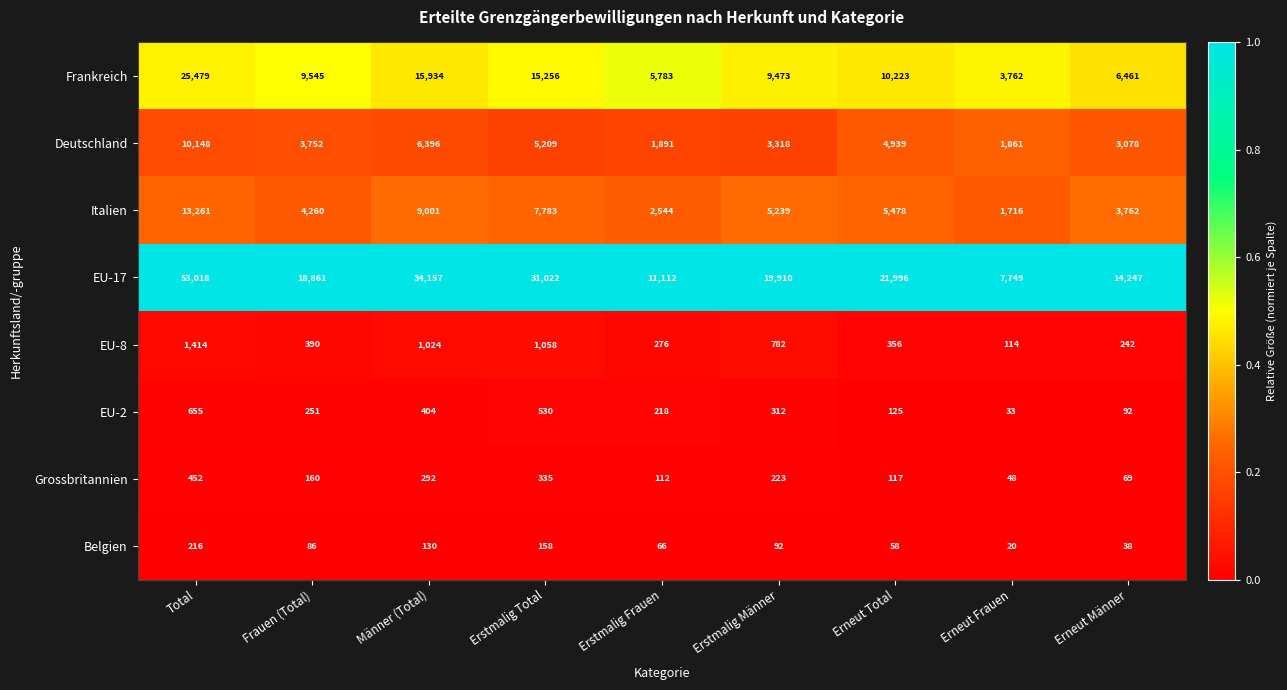

What is the total value across all series at Erneut Total?

43292